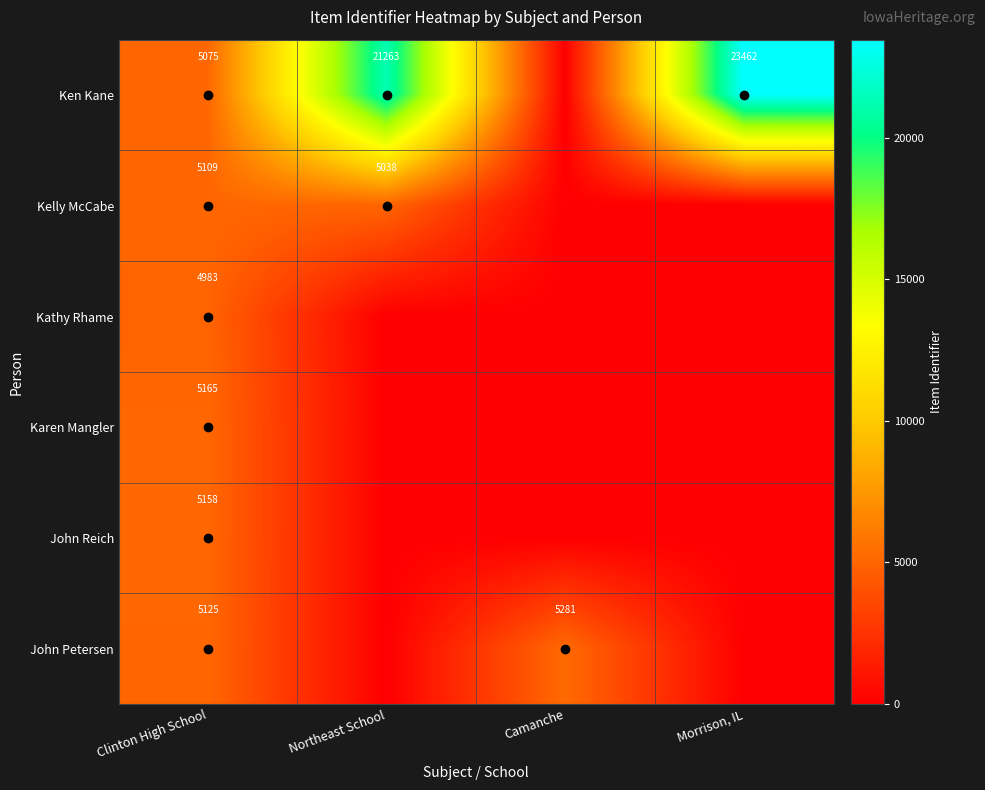

What is the total value across all series at Clinton High School?

30615